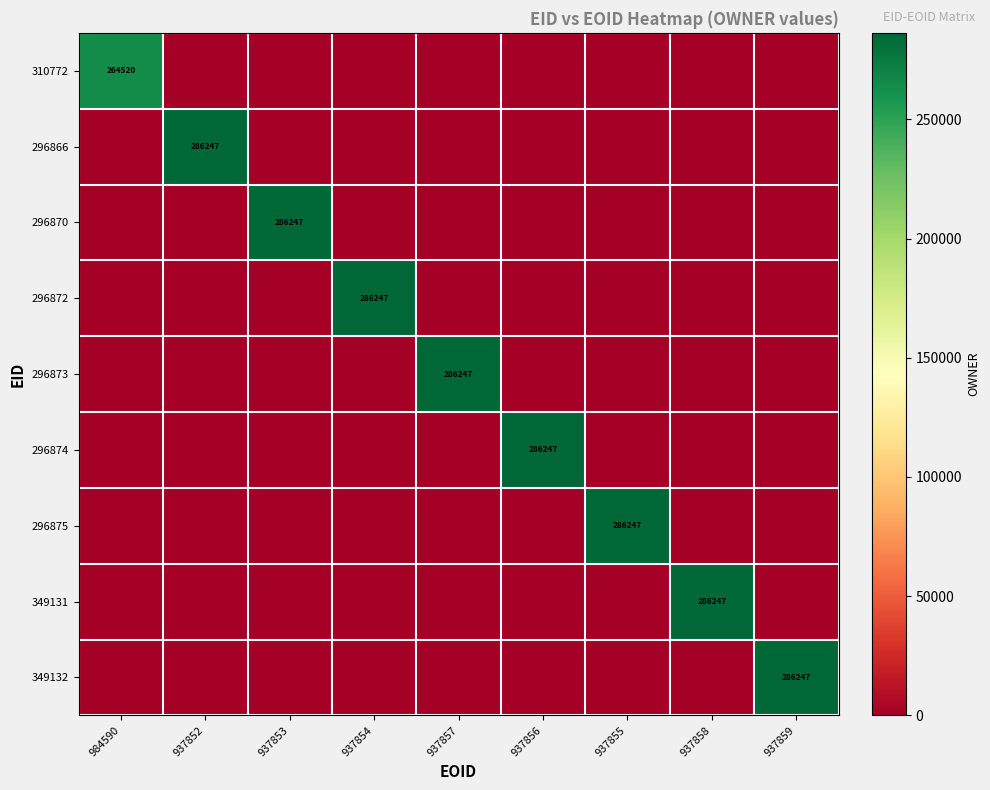

Is it true that 310772 equals 264520 at 984590?

True